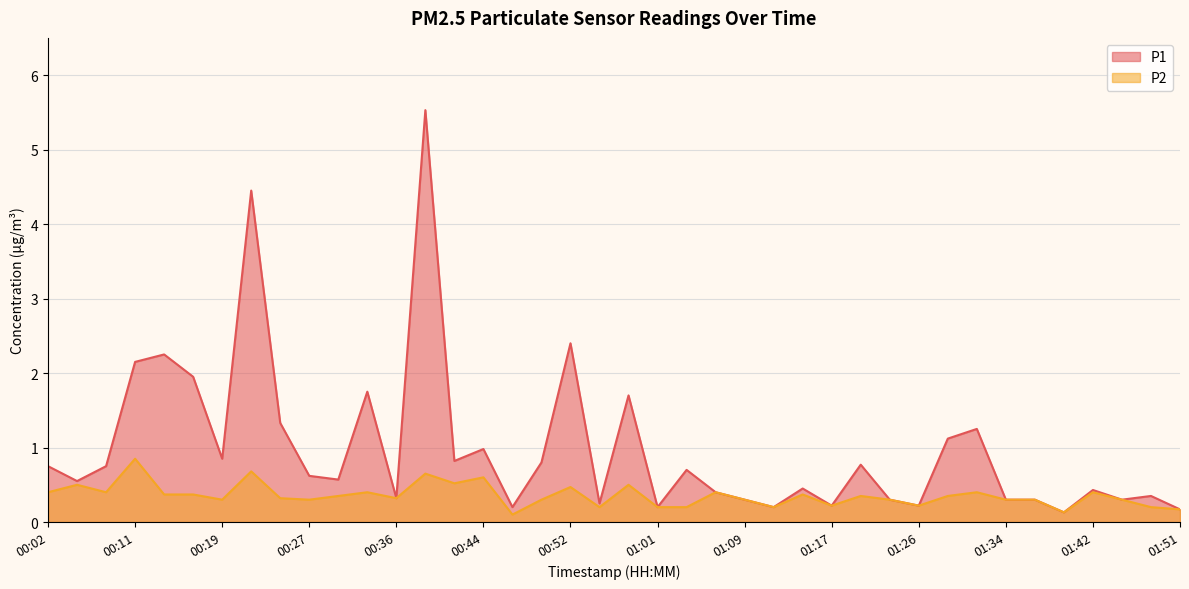

Which category has the highest value in the P1 series?

00:38